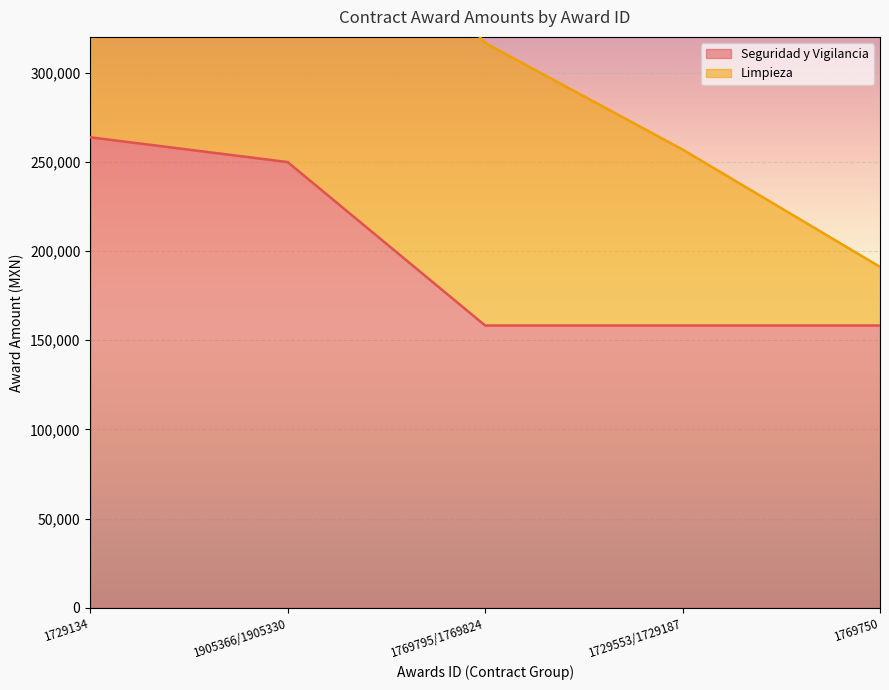

What is the difference between the values at 1729134 and 1729553/1729187?

105490.0